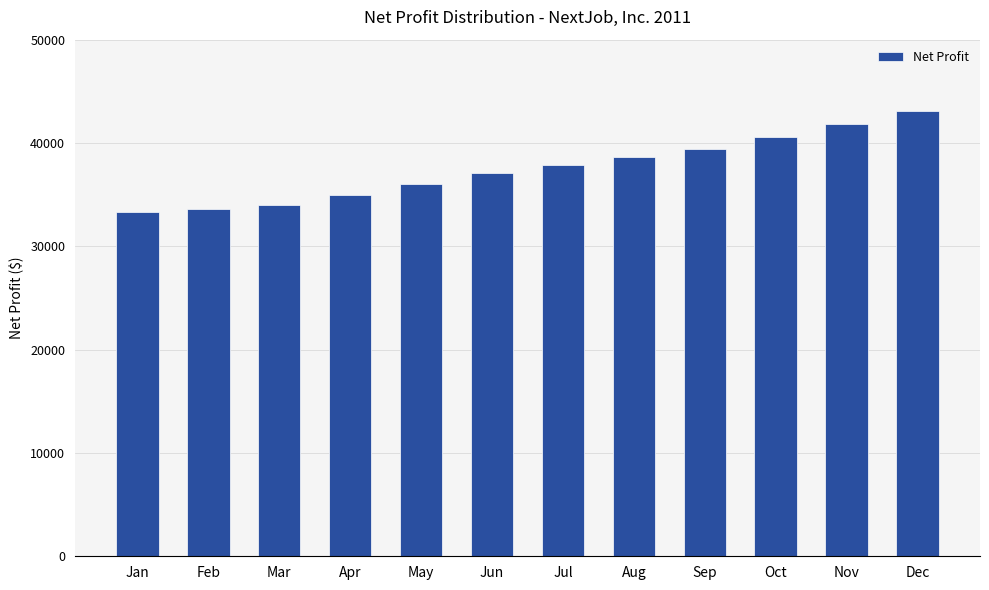

What is the sum of the values at Feb and Dec?

76680